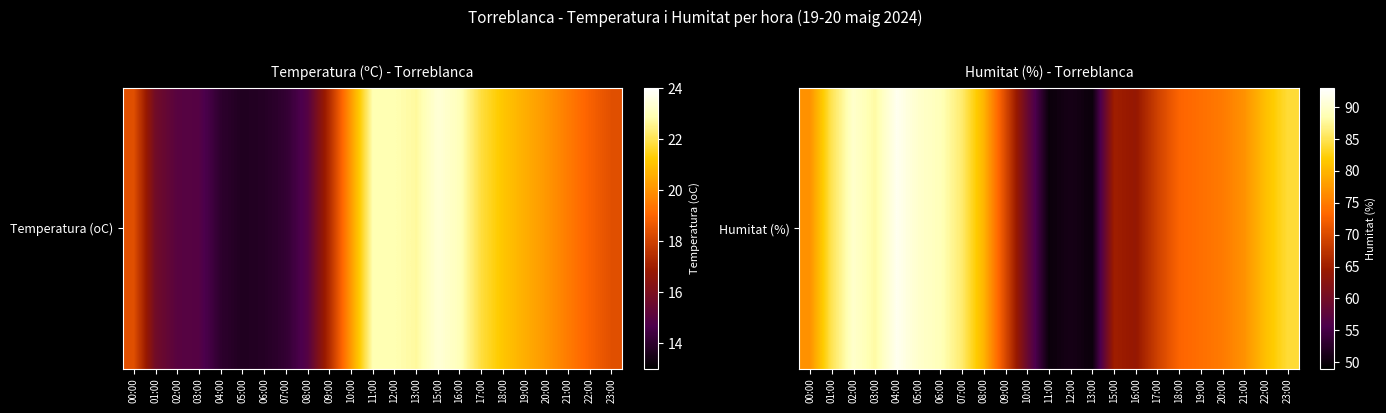

Rank the categories by value from highest to lowest.

04:00, 02:00, 05:00, 06:00, 03:00, 07:00, 01:00, 23:00, 22:00, 08:00, 00:00, 21:00, 20:00, 19:00, 18:00, 09:00, 17:00, 15:00, 16:00, 10:00, 12:00, 11:00, 13:00